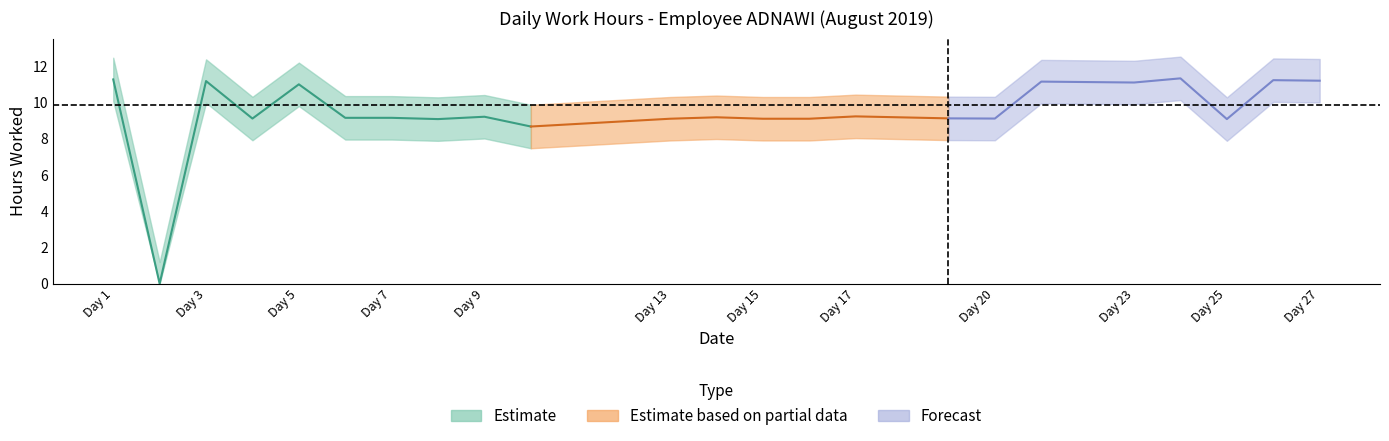

List the labels in order of value, largest first.

24, 1, 26, 27, 3, 21, 23, 5, 17, 9, 14, 6, 7, 19, 4, 20, 13, 15, 16, 8, 25, 10, 2